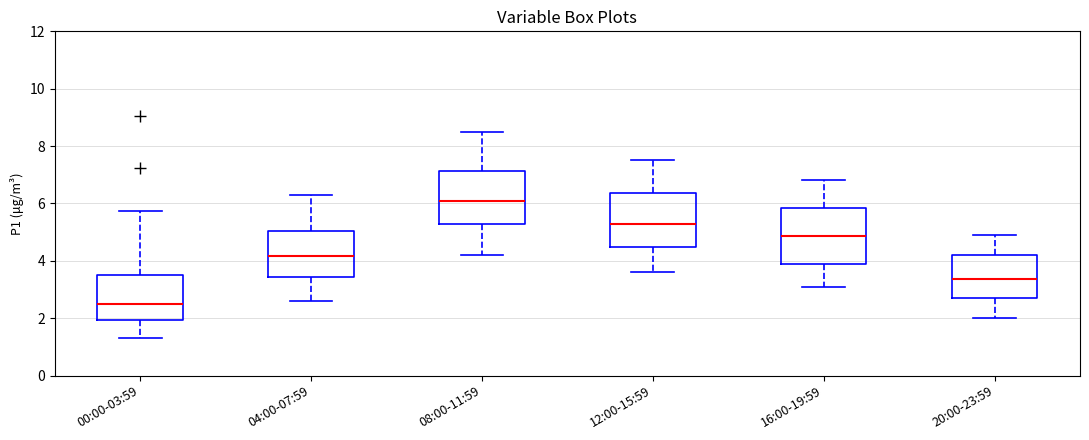

Which box has the lowest median line?

00:00-03:59